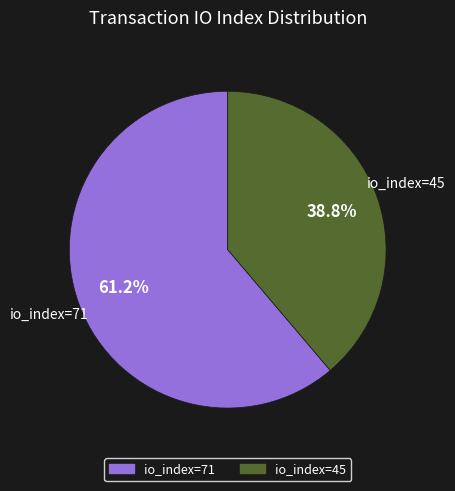

To the nearest percent, what is the combined percentage of io_index=45 and io_index=71?

100%